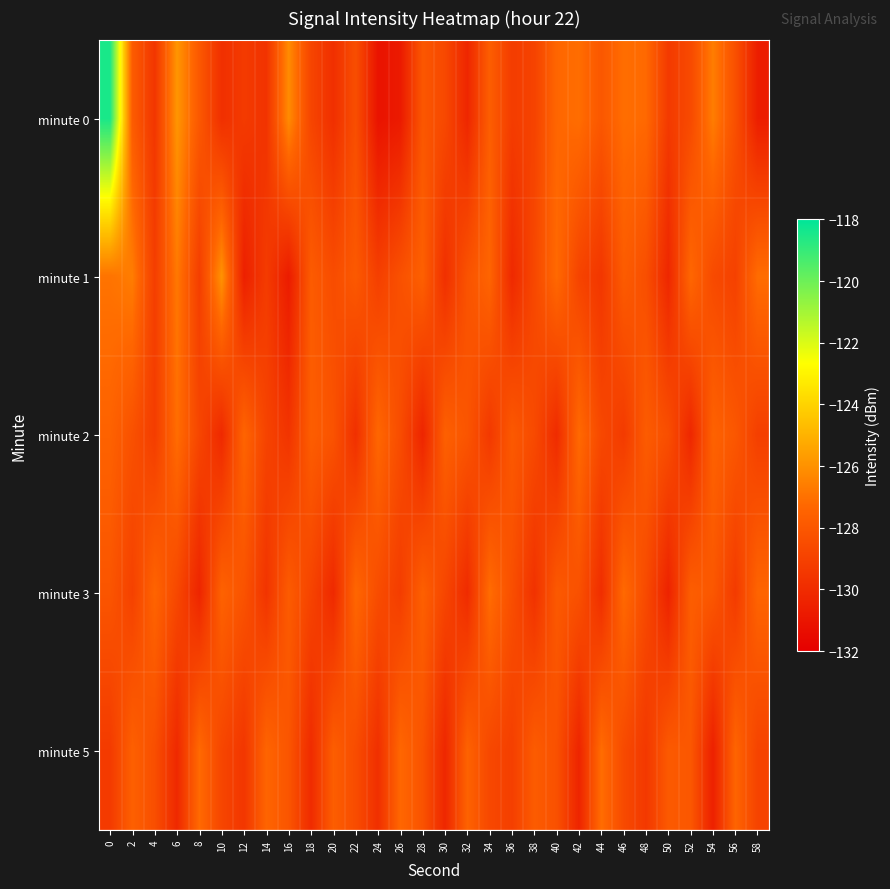

Reading left to right, transcribe all the data shown in this chart.

minute 0: 0=-118.5	2=-127.8	4=-129.5	6=-125.9	8=-128.0	10=-129.8	12=-129.3	14=-129.7	16=-126.2	18=-128.8	20=-129.8	22=-128.4	24=-131.1	26=-130.8	28=-128.0	30=-128.7	32=-130.2	34=-127.7	36=-129.2	38=-128.9	40=-127.3	42=-127.1	44=-128.0	46=-127.1	48=-127.2	50=-129.3	52=-128.6	54=-126.6	56=-128.3	58=-130.6
minute 1: 0=-126.9	2=-126.6	4=-129.1	6=-126.8	8=-129.1	10=-125.9	12=-130.5	14=-129.3	16=-130.7	18=-127.8	20=-128.5	22=-127.9	24=-129.1	26=-128.3	28=-127.6	30=-129.8	32=-128.2	34=-127.4	36=-130.1	38=-128.7	40=-127.2	42=-128.9	44=-129.5	46=-127.8	48=-128.4	50=-130.2	52=-127.3	54=-128.6	56=-129.0	58=-127.1
minute 2: 0=-127.5	2=-128.3	4=-129.2	6=-127.1	8=-128.8	10=-130.1	12=-127.4	14=-128.9	16=-129.6	18=-127.7	20=-128.2	22=-129.8	24=-127.3	26=-128.5	28=-130.3	30=-127.6	32=-128.1	34=-129.4	36=-127.9	38=-128.6	40=-130.0	42=-127.2	44=-128.7	46=-129.3	48=-127.8	50=-128.4	52=-130.2	54=-127.5	56=-128.0	58=-129.1
minute 3: 0=-128.1	2=-129.0	4=-127.4	6=-128.7	8=-130.3	10=-127.5	12=-128.2	14=-129.6	16=-127.8	18=-128.9	20=-130.1	22=-127.3	24=-128.5	26=-129.2	28=-127.6	30=-128.8	32=-130.0	34=-127.1	36=-128.4	38=-129.7	40=-127.9	42=-128.3	44=-129.9	46=-127.2	48=-128.6	50=-130.4	52=-127.7	54=-128.0	56=-129.3	58=-127.4
minute 5: 0=-129.3	2=-127.6	4=-128.4	6=-130.1	8=-127.2	10=-128.8	12=-129.5	14=-127.4	16=-128.1	18=-130.0	20=-127.7	22=-128.5	24=-129.8	26=-127.3	28=-128.2	30=-130.2	32=-127.5	34=-128.7	36=-129.1	38=-127.8	40=-128.3	42=-130.3	44=-127.1	46=-128.6	48=-129.4	50=-127.9	52=-128.0	54=-130.5	56=-127.4	58=-128.9